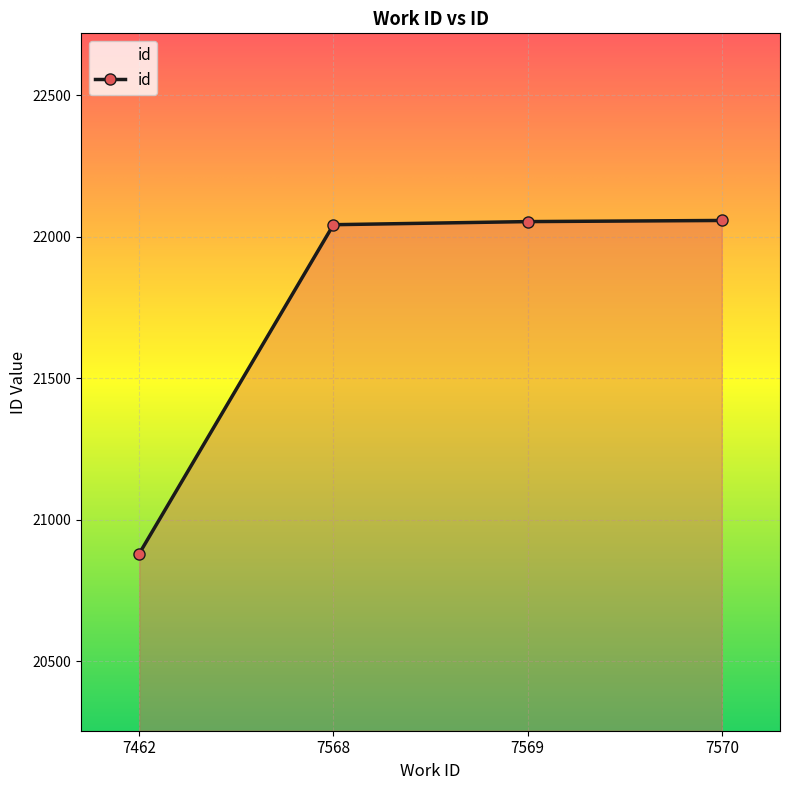

What is the sum of the values at 7569 and 7570?

44112